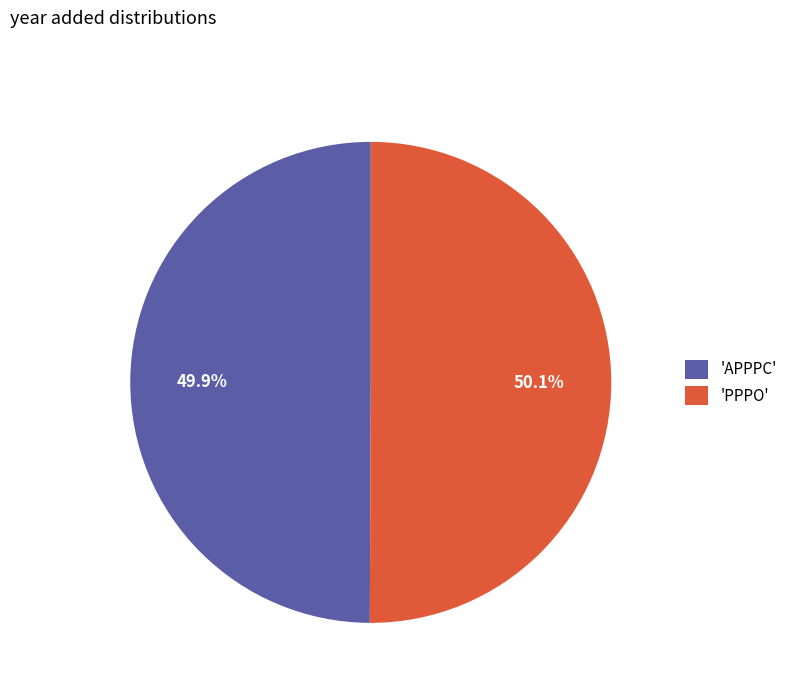

Approximately how many times larger is the value at 'APPPC' compared to 'PPPO'?

1.0